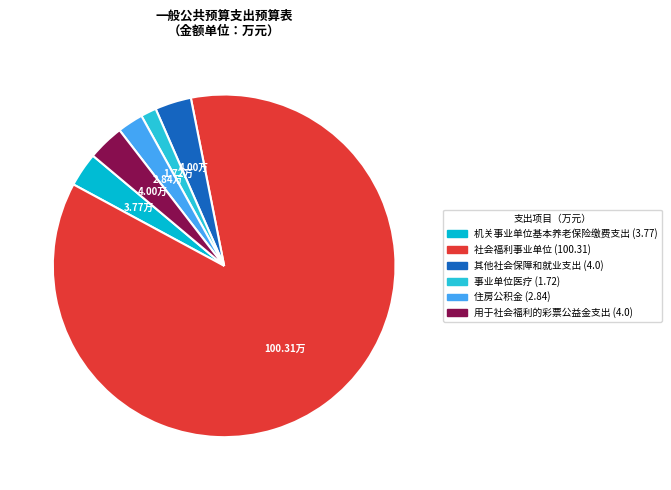

Which slice is the largest?

社会福利事业单位